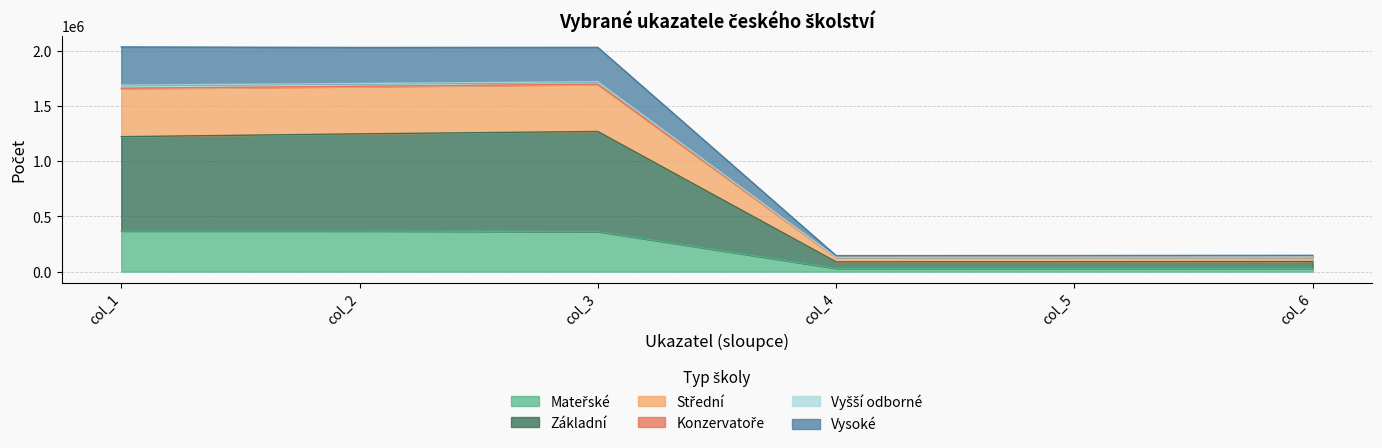

Is the value of Základní at col_3 greater than the value of Konzervatoře at col_4?

Yes